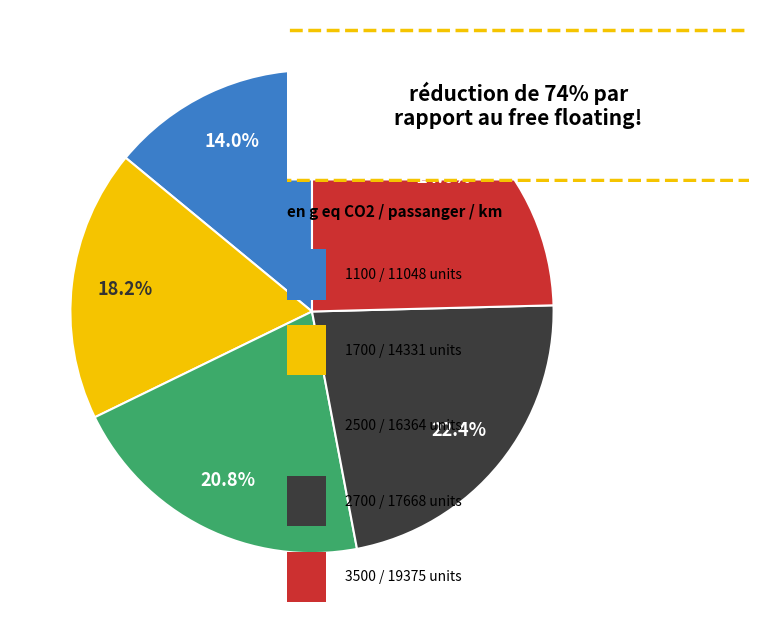

Is there any slice that represents more than half of the pie?

No